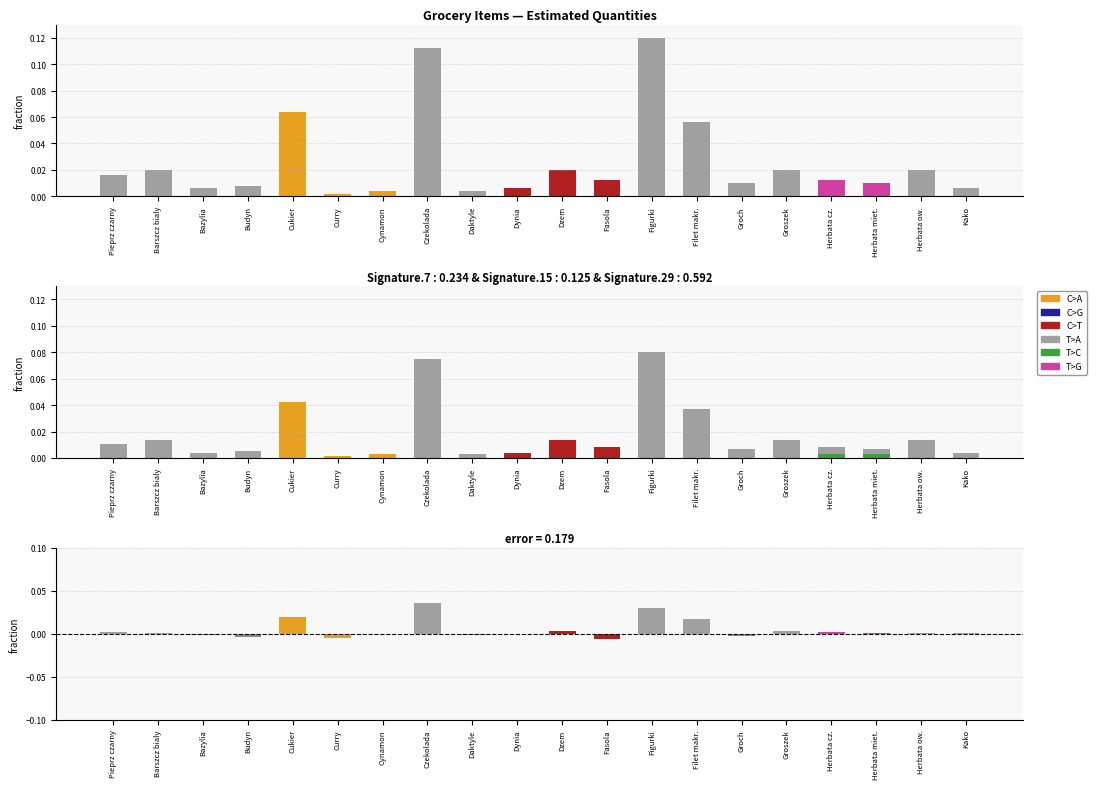

List the labels in order of value, smallest first.

Curry, Cynamon, Daktyle, Bazylia, Dynia, Kako, Budyn, Groch, Herbata miet., Fasola, Herbata cz., Pieprz czarny, Barszcz bialy, Dzem, Groszek, Herbata ow., Filet makr., Cukier, Czekolada, Figurki